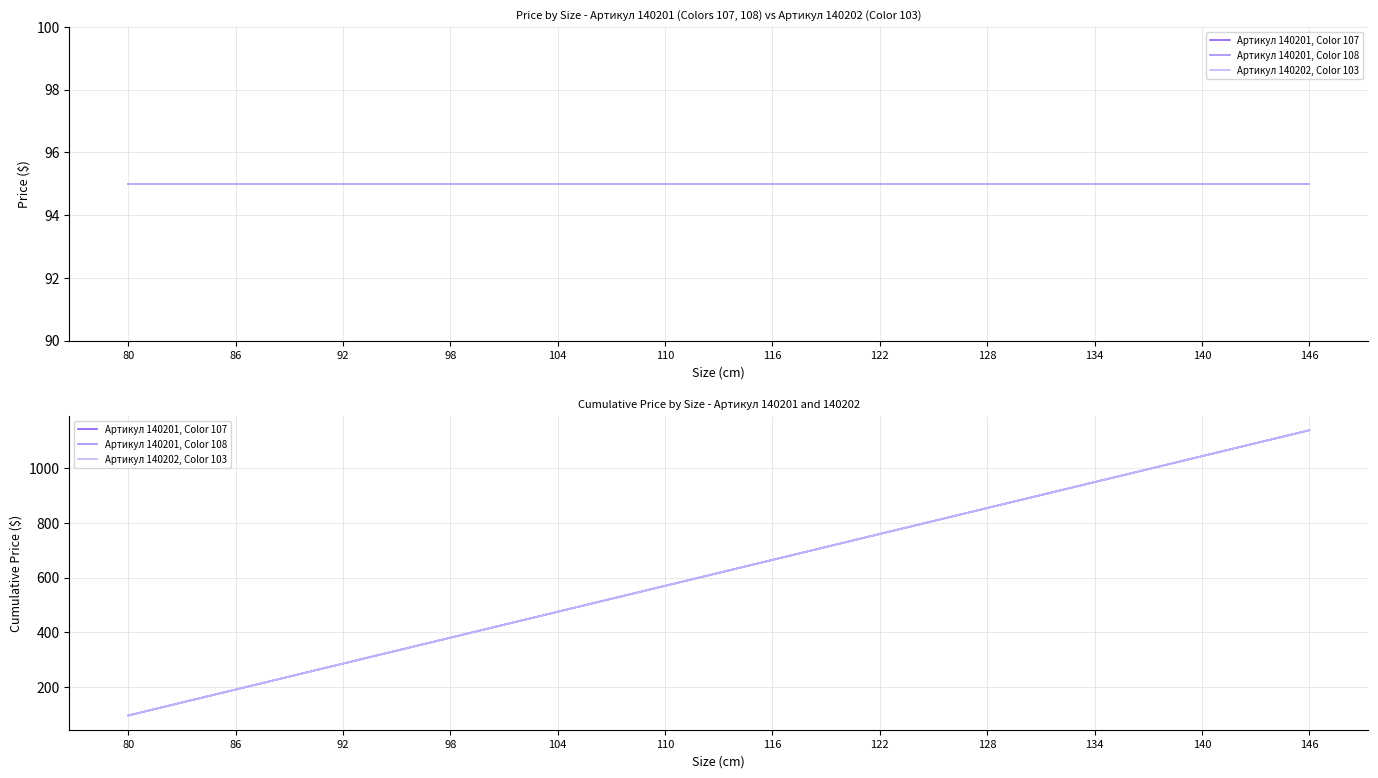

What is the total value across all series at 92?

855